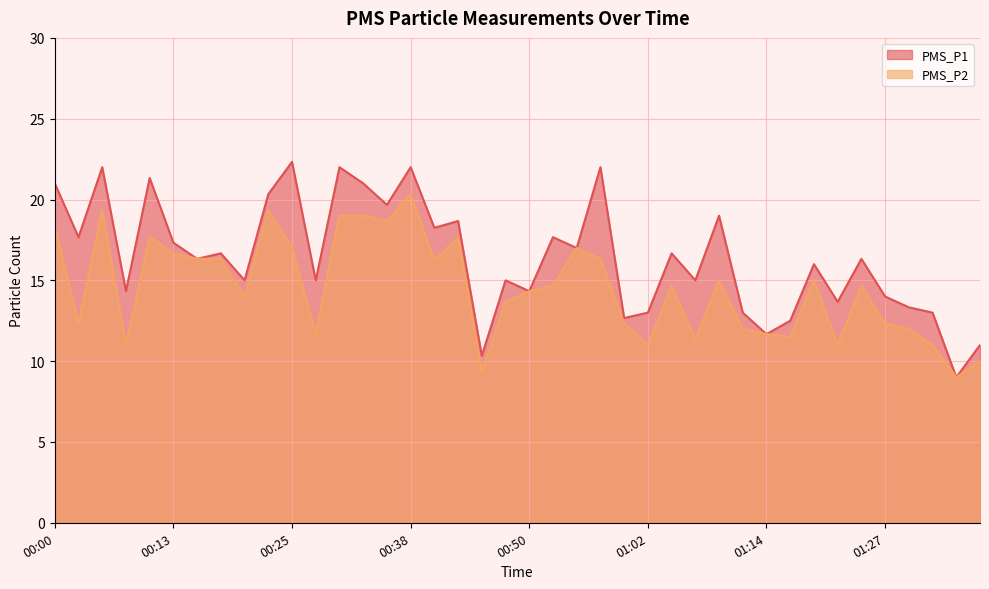

True or false: PMS_P2 and PMS_P1 cross at least once.

False